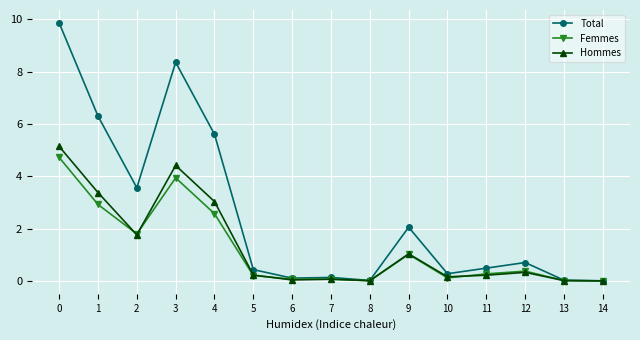

What is the value of the Total point at the 12th from the left?

0.5